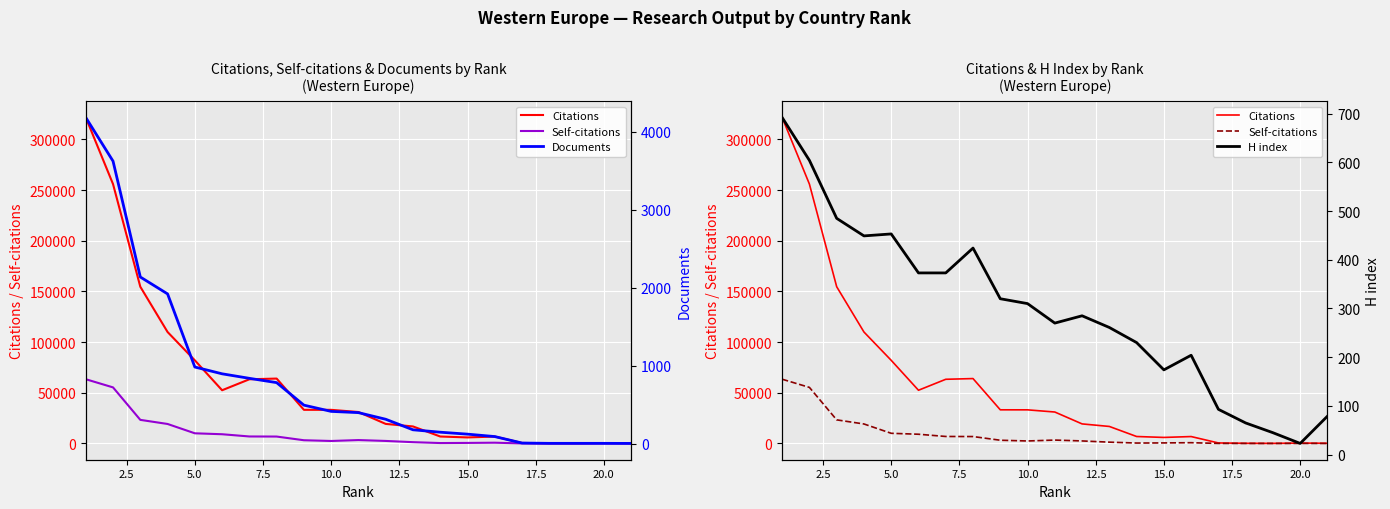

Reading right to left, extract all data points from this chart.

Citations: 154	347	60	130	462	6782	5913	6830	16747	19260	30987	33133	33158	63985	63277	52464	81971	109914	154585	255817	321535
Self-citations: 3	25	1	9	13	718	502	377	1253	2455	3314	2416	3143	6783	6863	9066	9990	19192	23245	55274	63345
Documents: 2	3	3	3	7	90	121	146	177	312	397	413	493	782	837	895	982	1920	2137	3623	4183
H index: 79	23	45	65	93	204	174	230	261	285	270	310	320	424	373	373	453	449	485	604	692